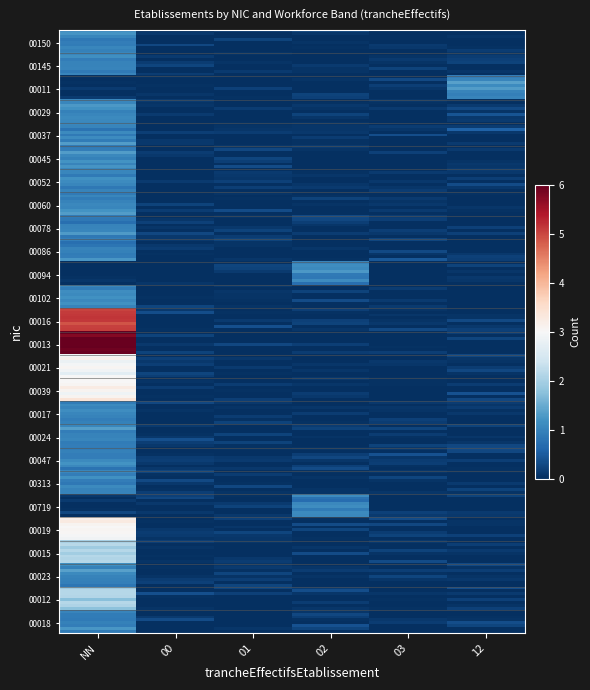

Which category has the highest value across all series?

NN